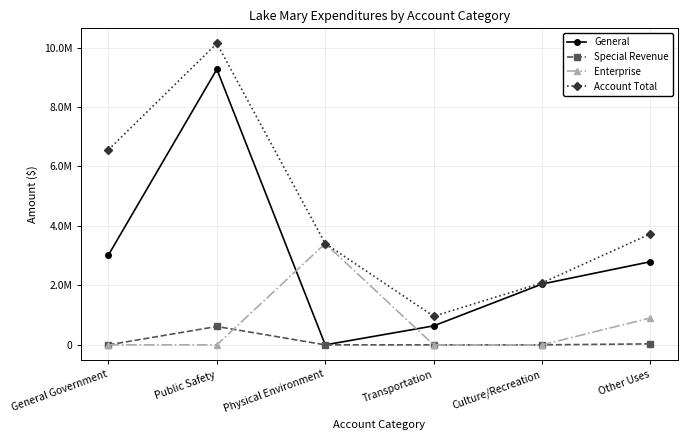

Which series has the widest spread of values?

General